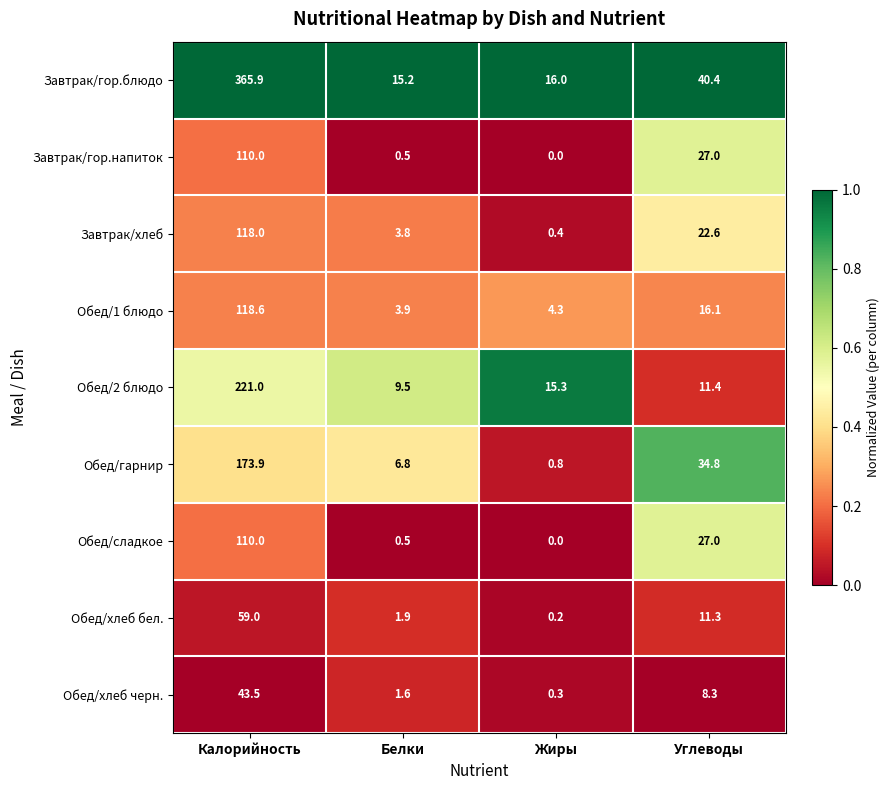

True or false: Обед/2 блюдо has a value of 15.3 at Жиры.

True